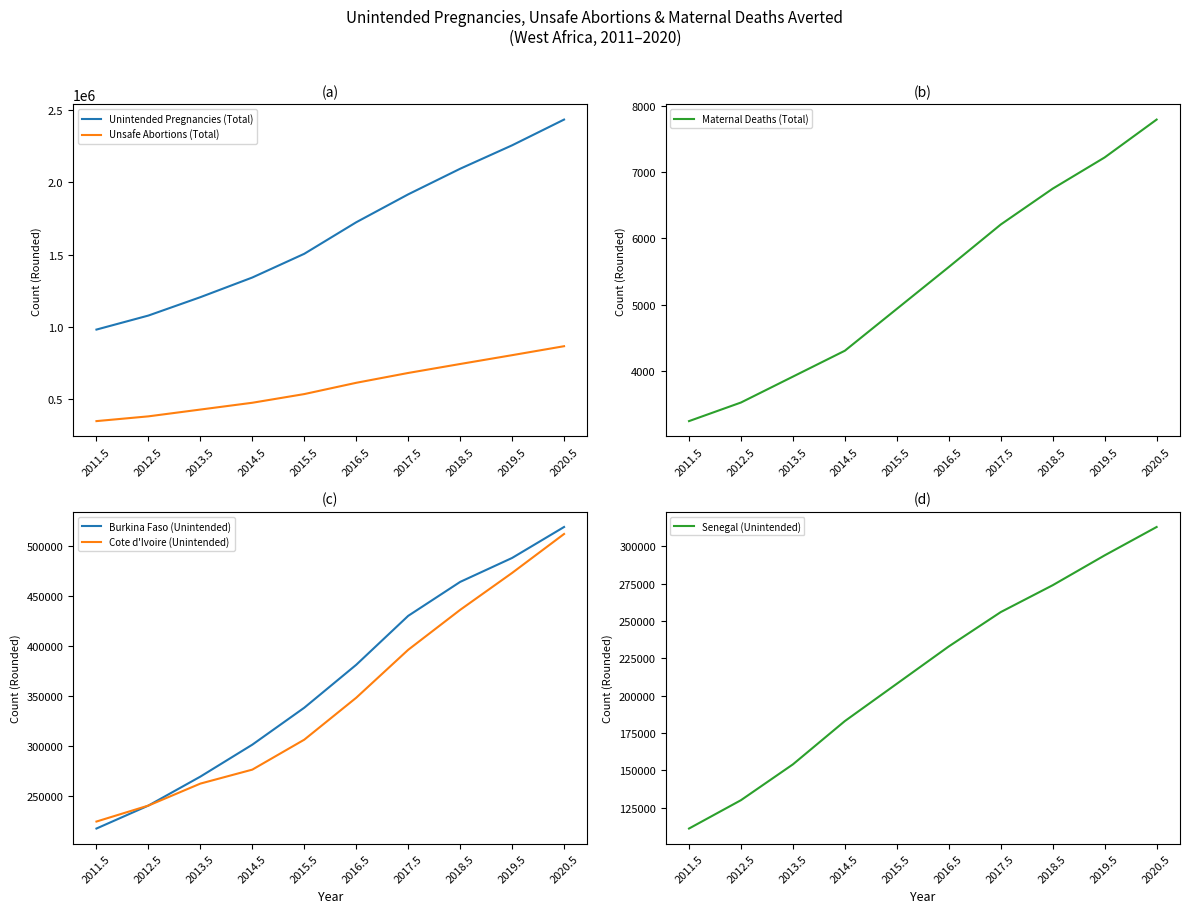

True or false: Unintended Pregnancies (Total) and Maternal Deaths (Total) intersect in this chart.

False